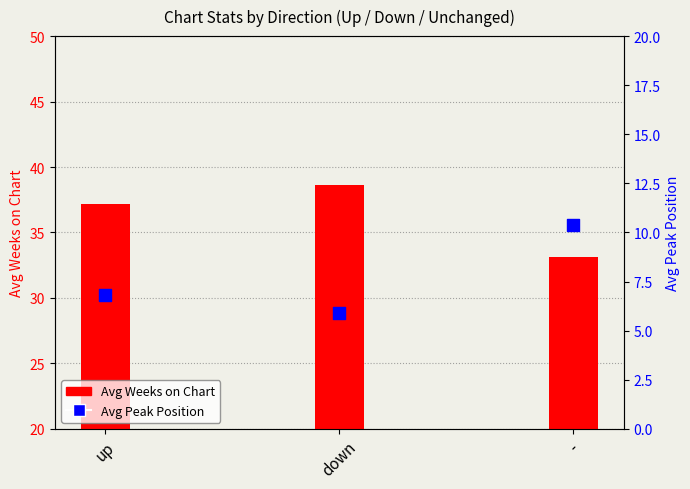

Which series reaches the minimum Y coordinate?

Avg Peak Position